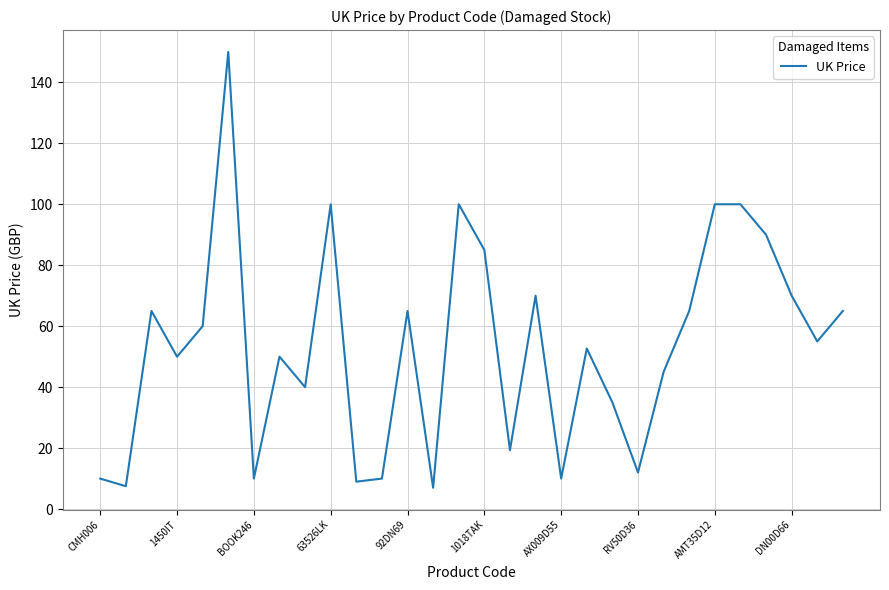

What is the sum of all values?

1606.9